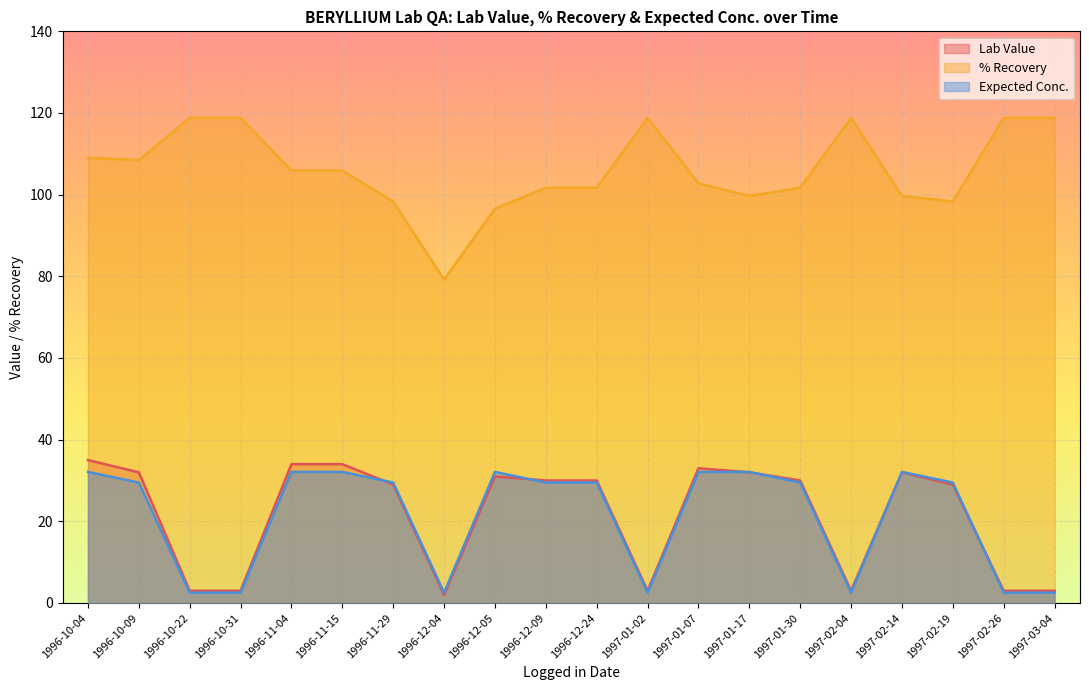

What position from the right is 1996-12-05?

12